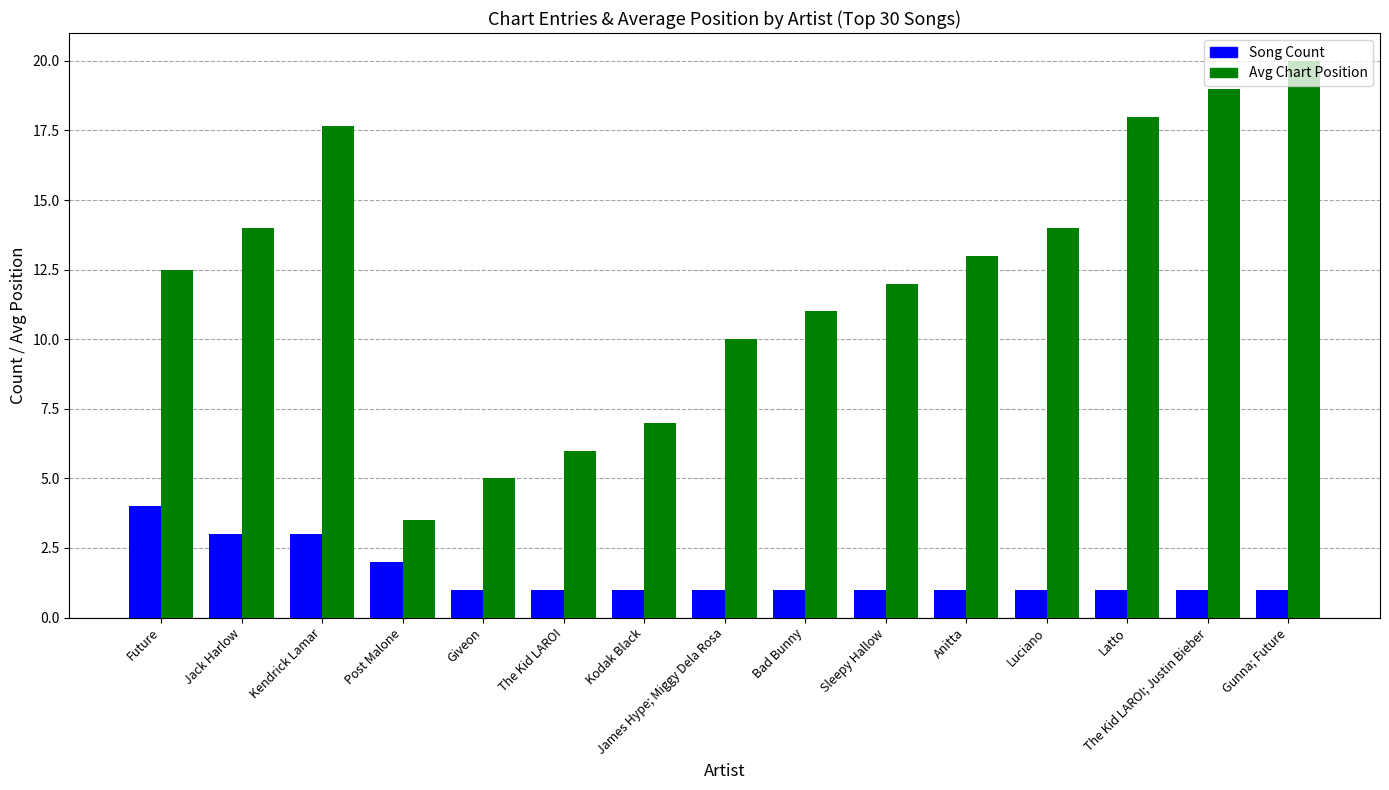

What is the label of the 14th bar from the right?

Jack Harlow